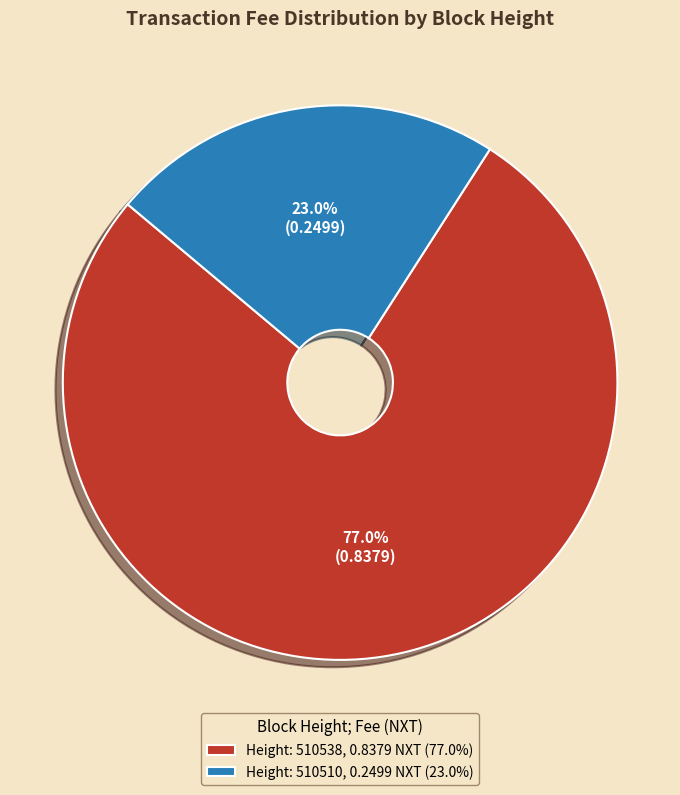

What portion of the pie excludes Height: 510510, 0.2499 NXT (23.0%)?

77.0%